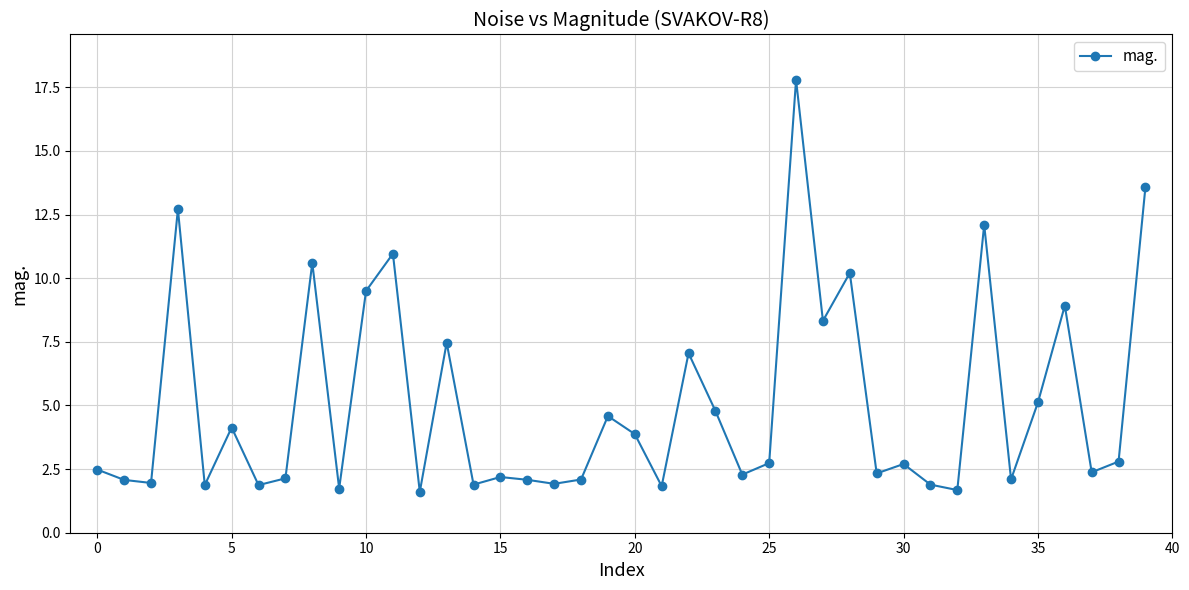

What is the smallest value displayed?

1.6